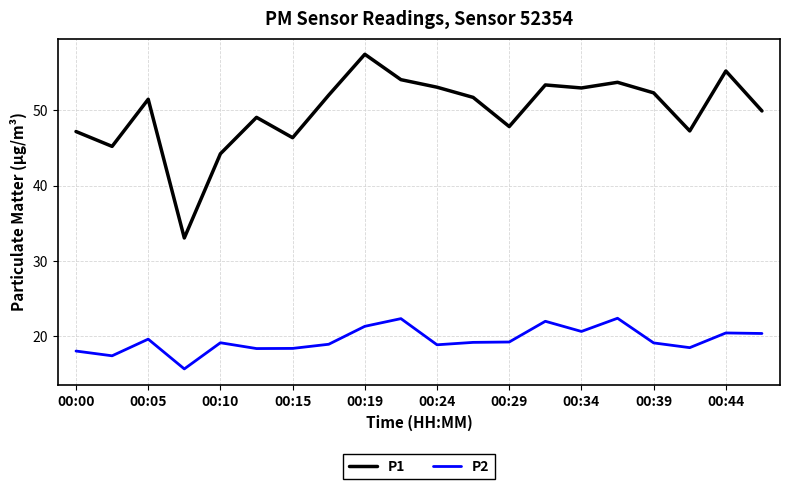

List the series in order of their overall mean, highest first.

P1, P2